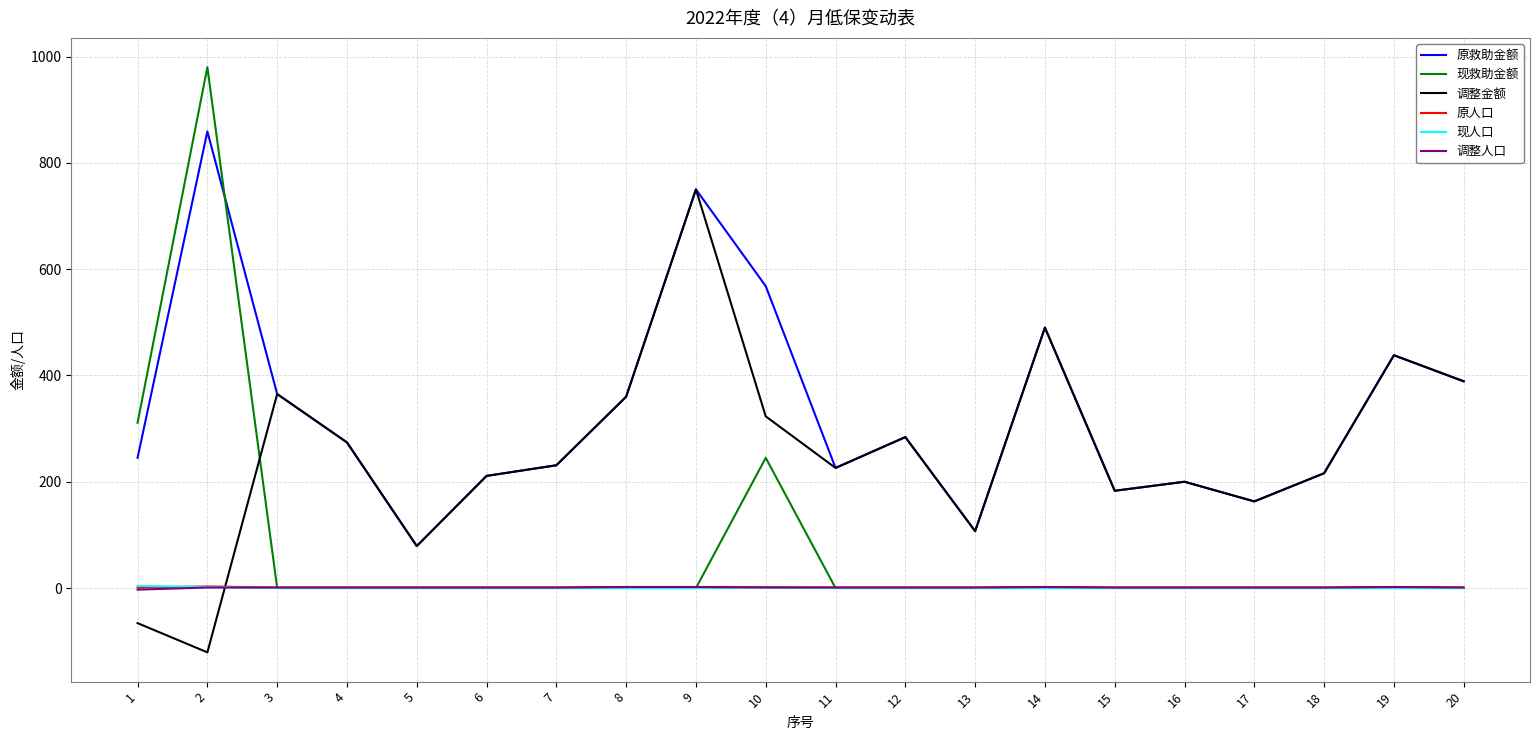

What is the total value across all series at 2?

1724